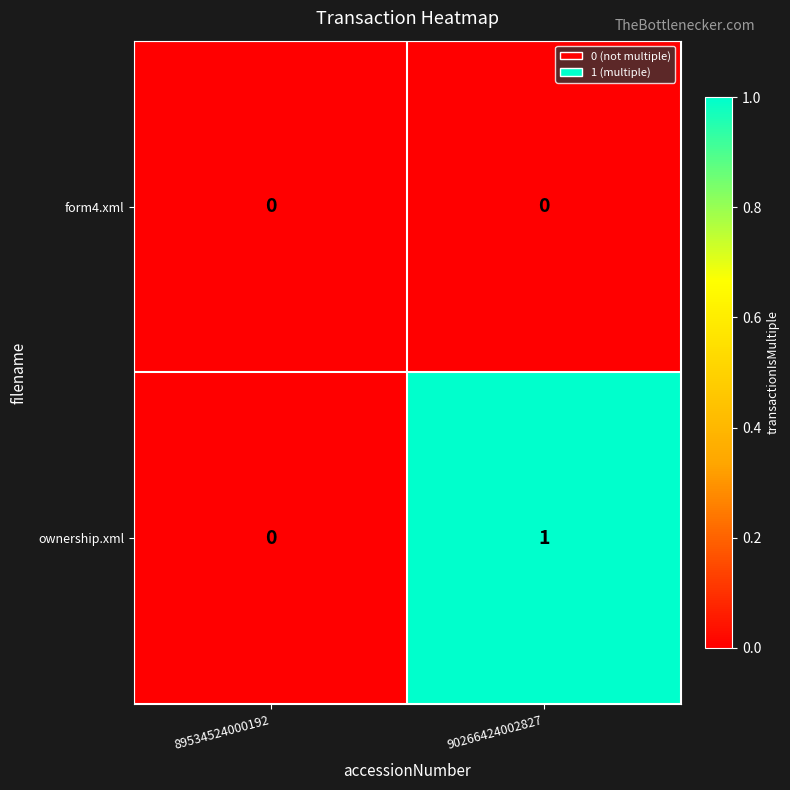

Which label corresponds to the largest value in the chart?

90266424002827